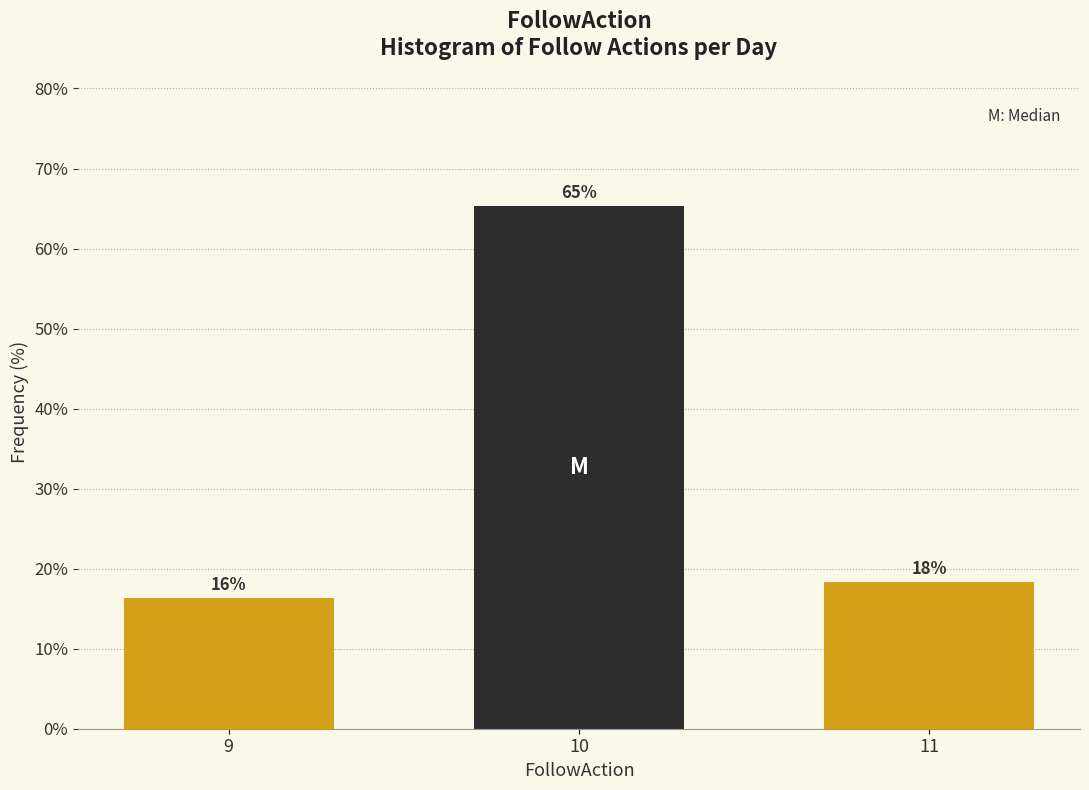

How many bars are there in total?

3